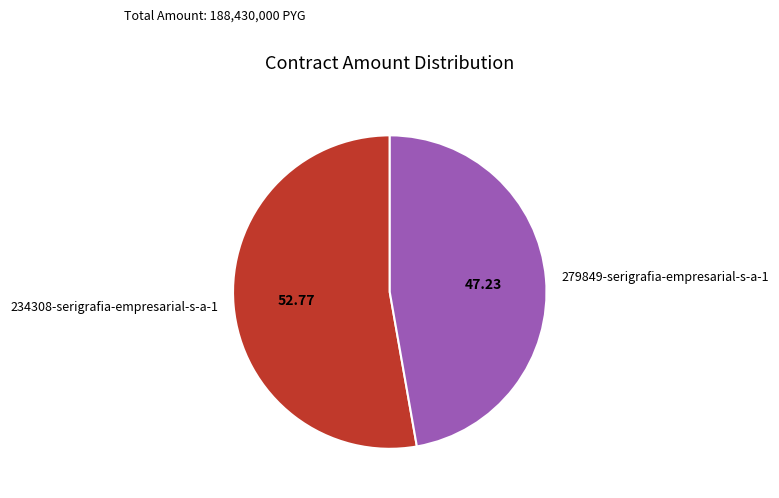

How many slices are in this pie chart?

2